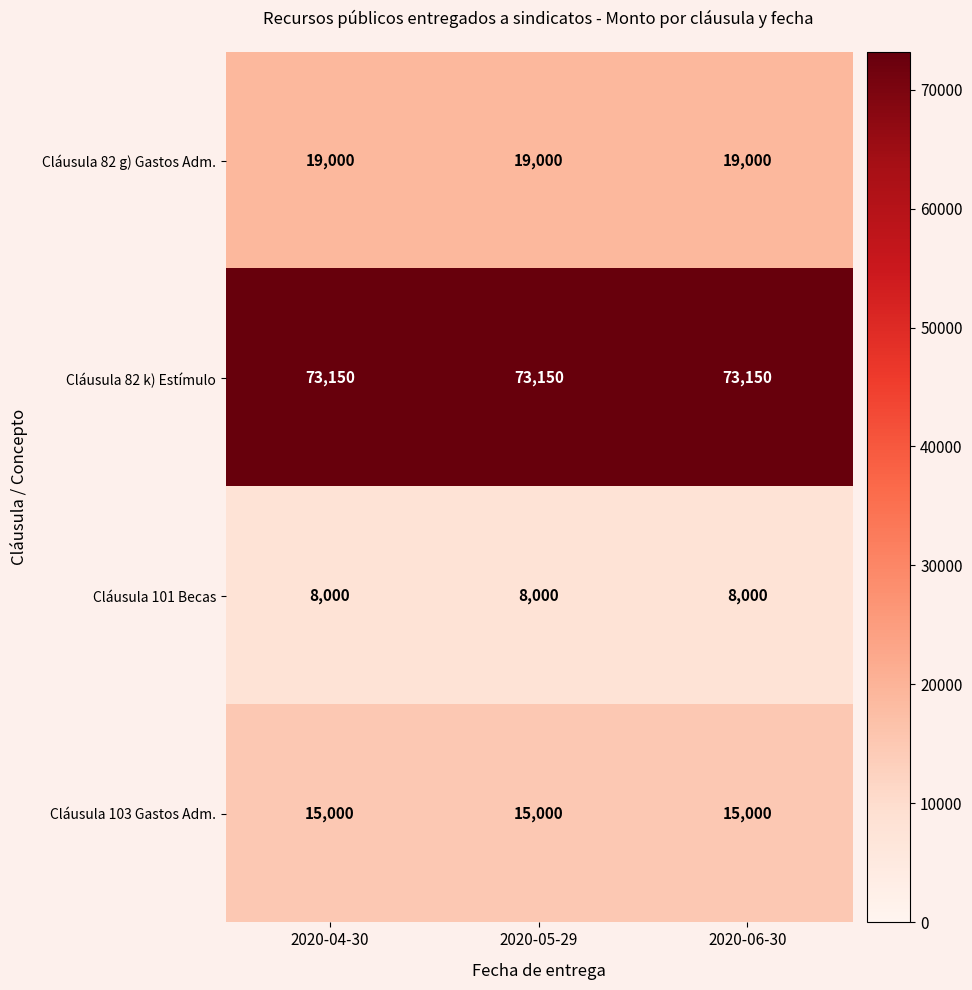

What is the spread (max minus min) of values at 2020-06-30?

65150